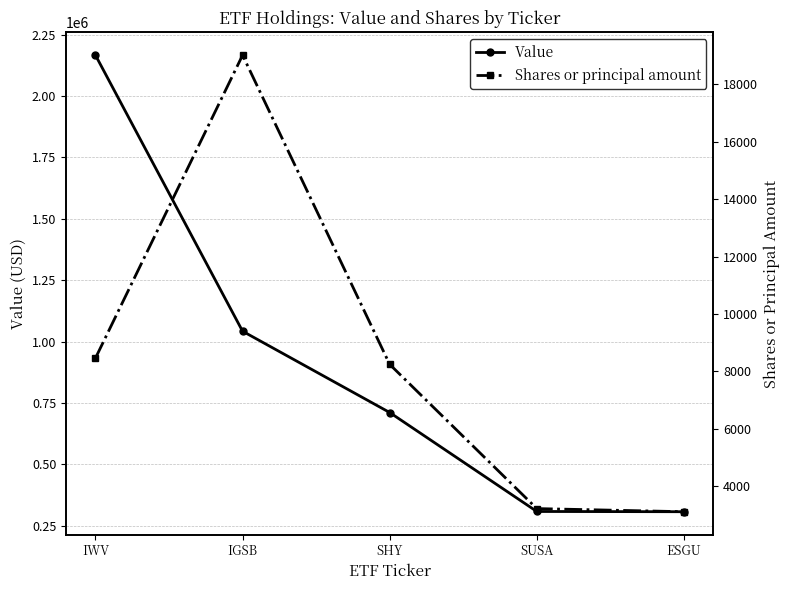

Rank the series by their maximum value, from highest to lowest.

Value, Shares or principal amount